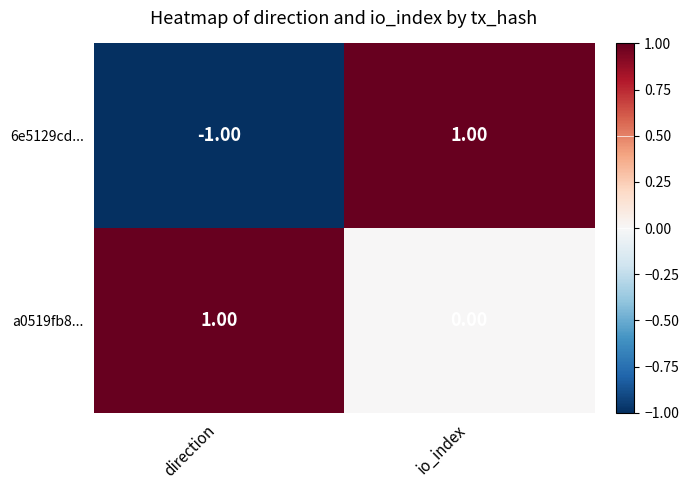

Which series has the widest spread of values?

6e5129cd...